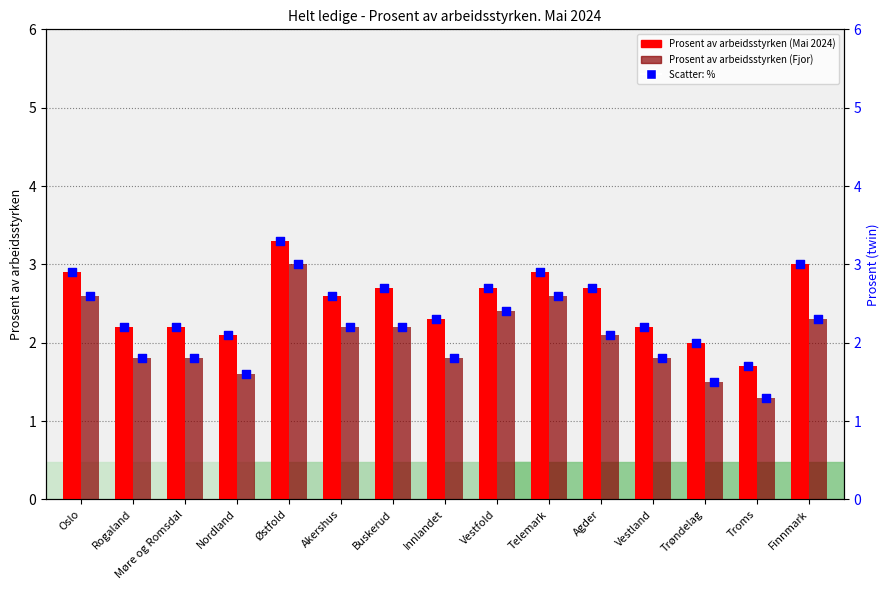

Is the value of Prosent av arbeidsstyrken at Buskerud greater than the value of Mai 2024 % at Vestland?

Yes